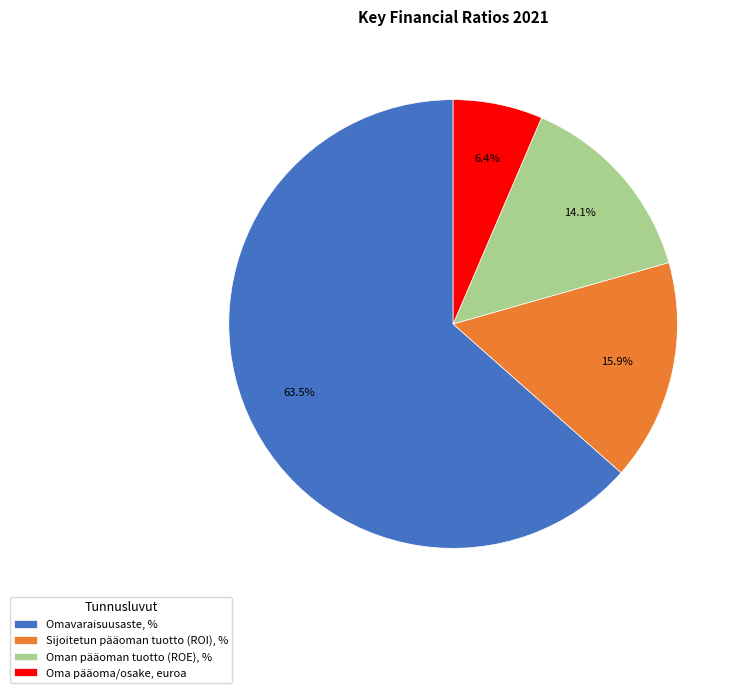

To the nearest percent, what is the combined percentage of Oman pääoman tuotto (ROE), % and Sijoitetun pääoman tuotto (ROI), %?

30%